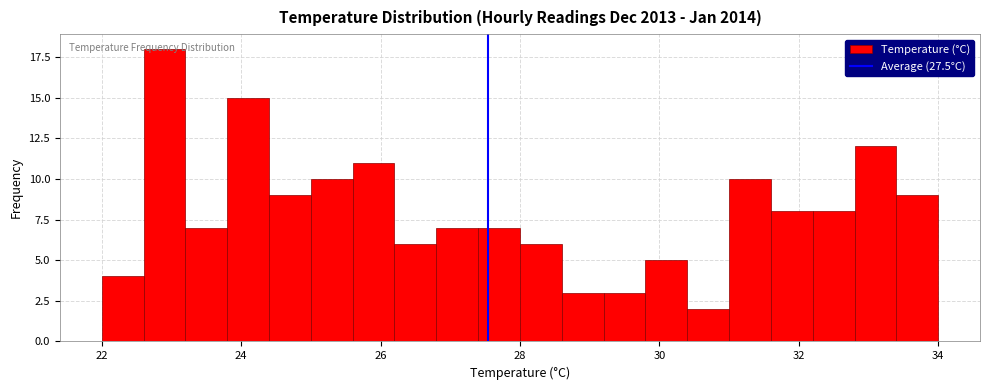

Read against the x-axis, roughly where is the centre of the tallest bar?

23.0